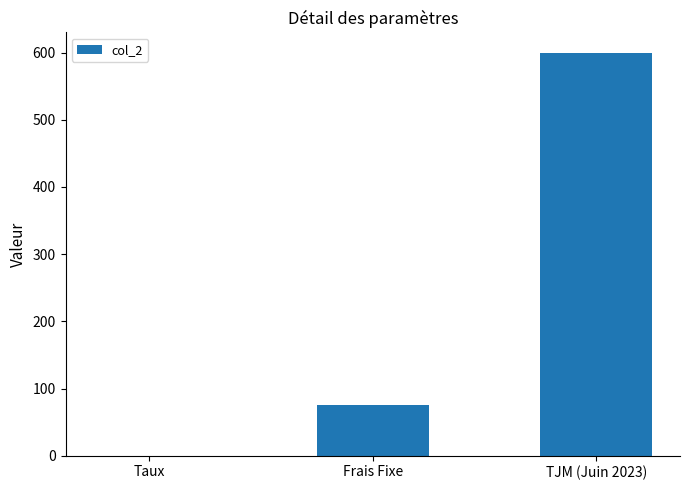

The chart shows a value of 600.0 at TJM (Juin 2023). True or false?

True